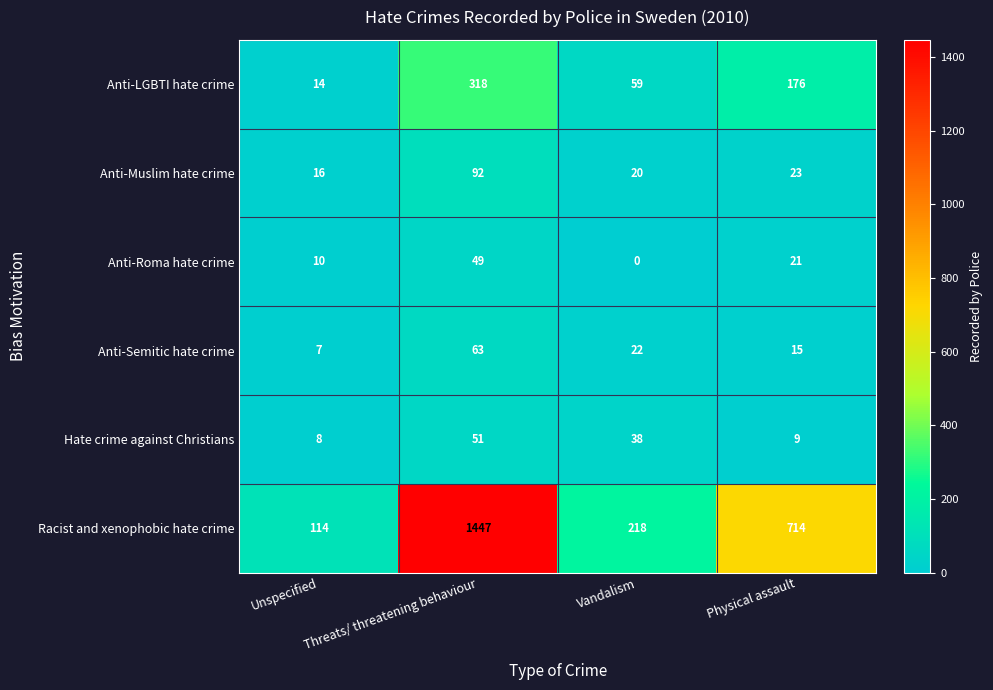

List the series in order of their peak value, highest first.

Racist and xenophobic hate crime, Anti-LGBTI hate crime, Anti-Muslim hate crime, Anti-Semitic hate crime, Hate crime against Christians, Anti-Roma hate crime